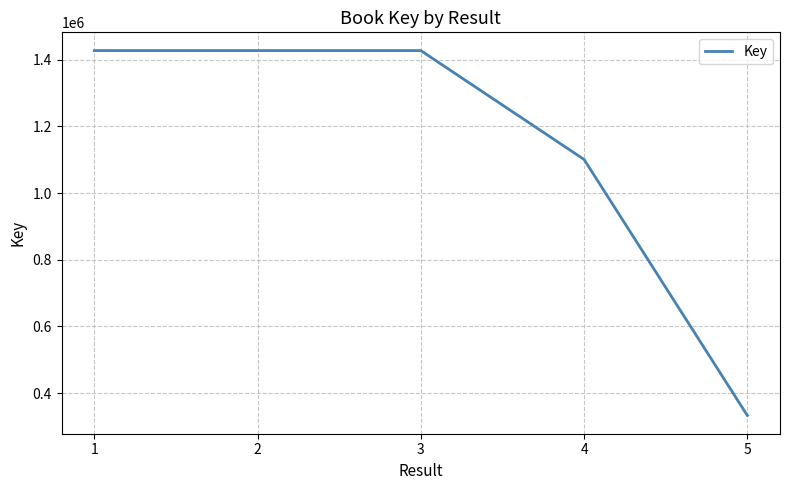

True or false: there are more than 2 points higher than both neighbors.

False